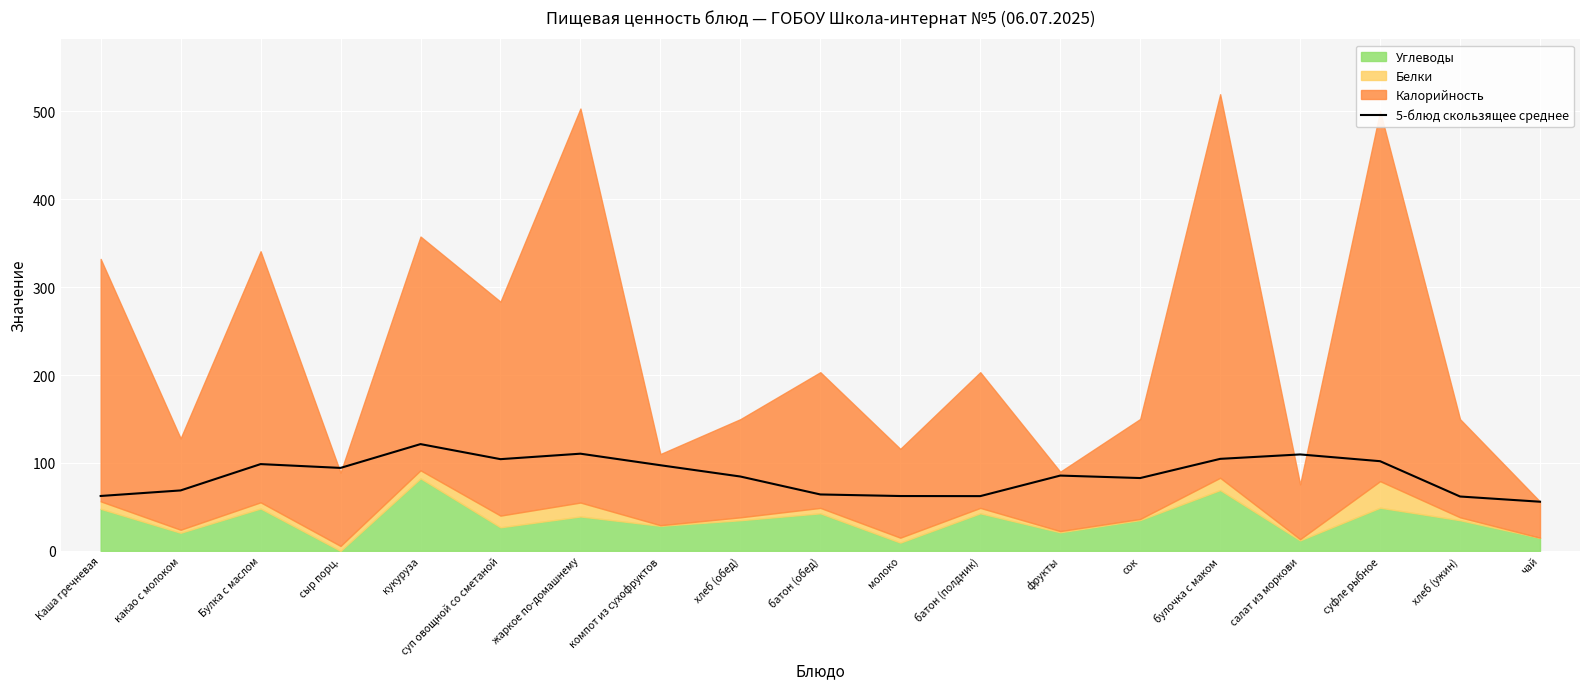

Where is the first local maximum?

Булка с маслом